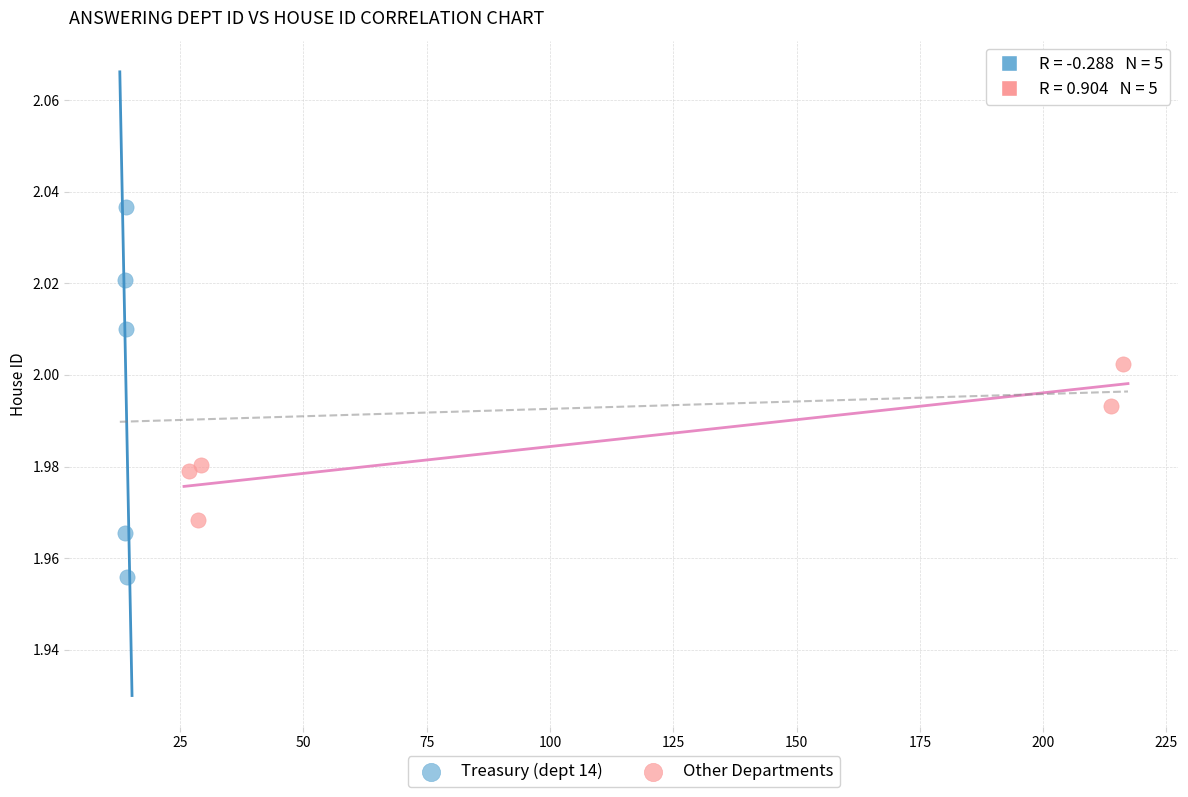

Which series reaches the minimum Y coordinate?

Treasury (dept 14)